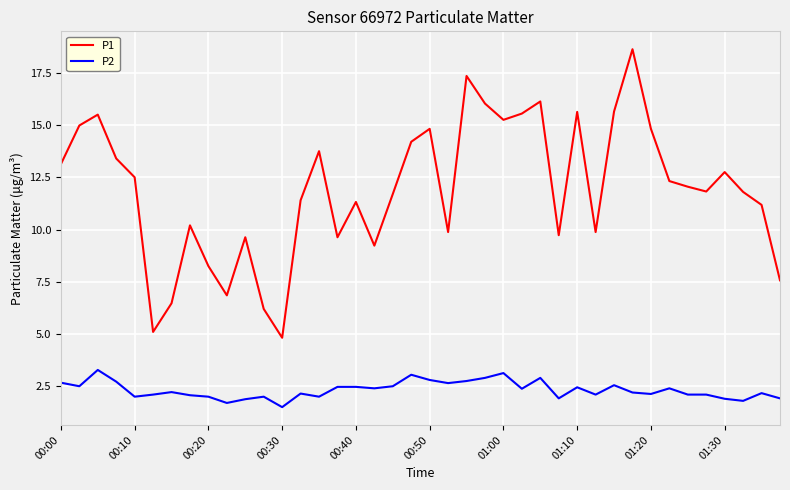

In P1, how many points are higher than both neighbors (excluding endpoints)?

11